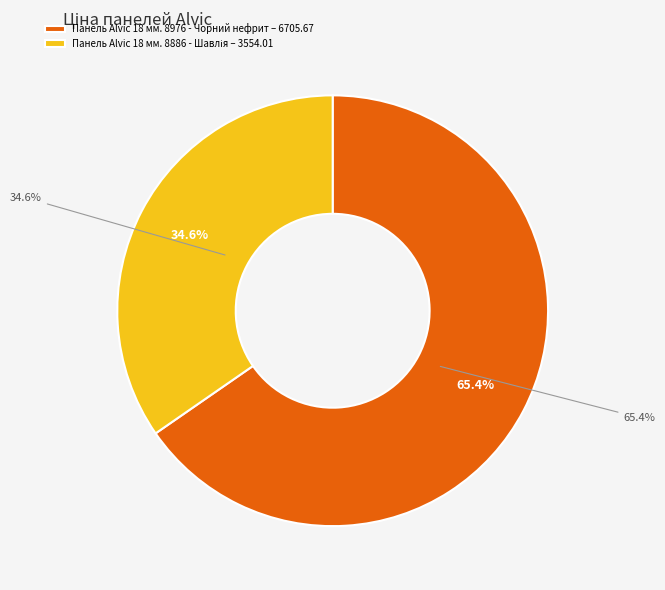

To the nearest percent, what is the difference between the largest and smallest slice percentages?

31%